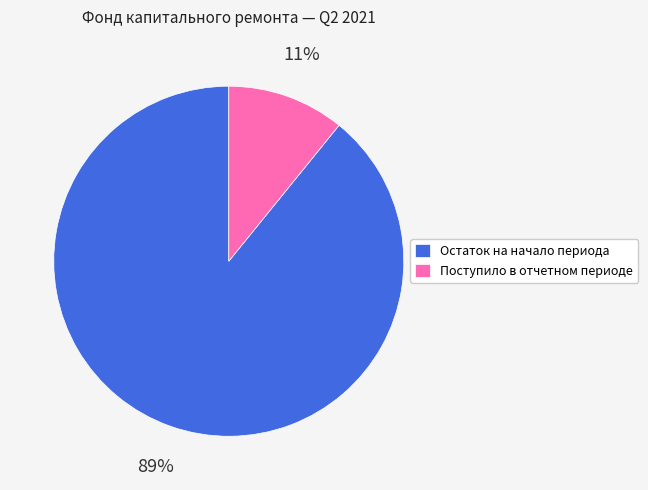

What is the majority slice?

Остаток на начало периода